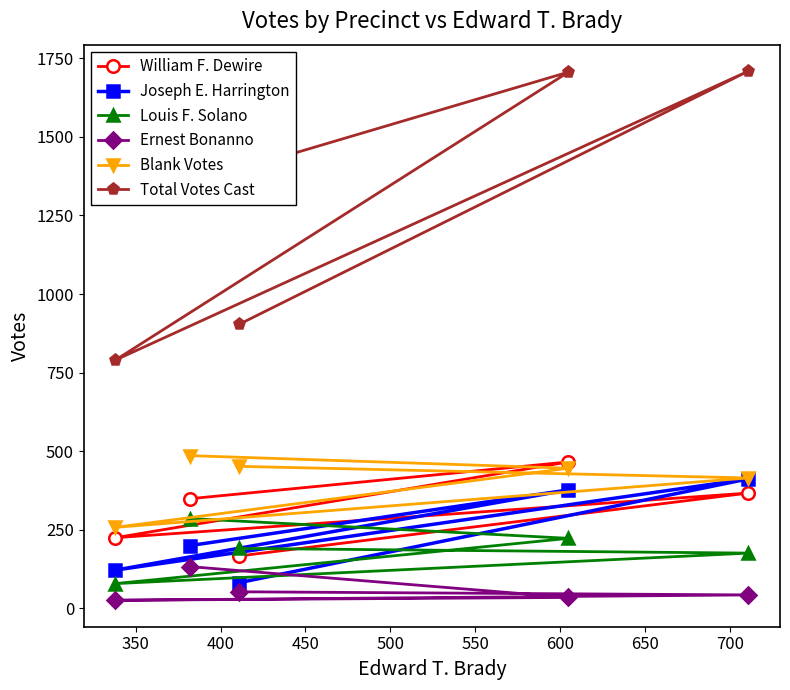

What is the maximum value shown in the chart?

1709